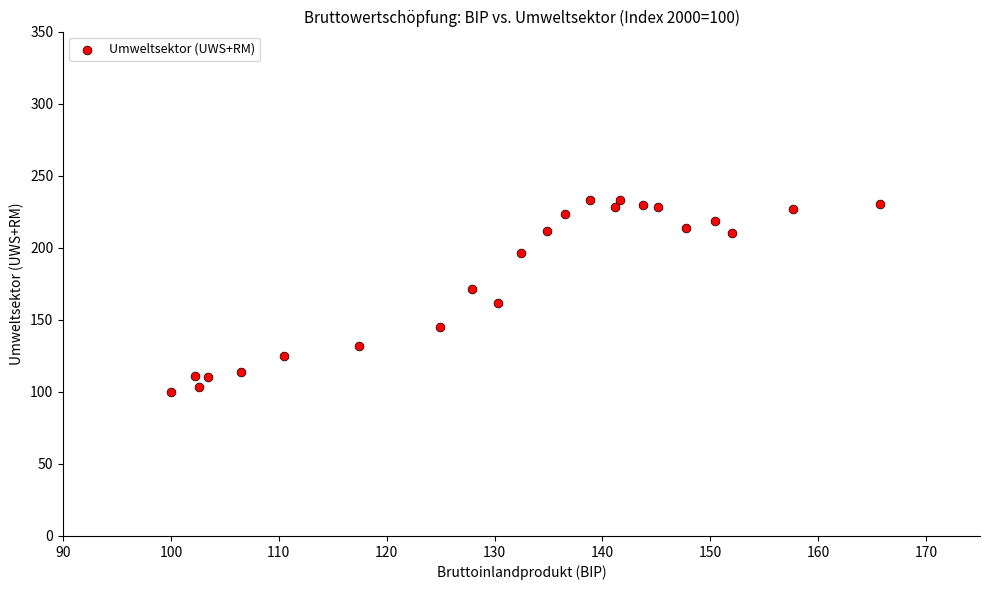

What is the range of X values (max minus min)?

65.7